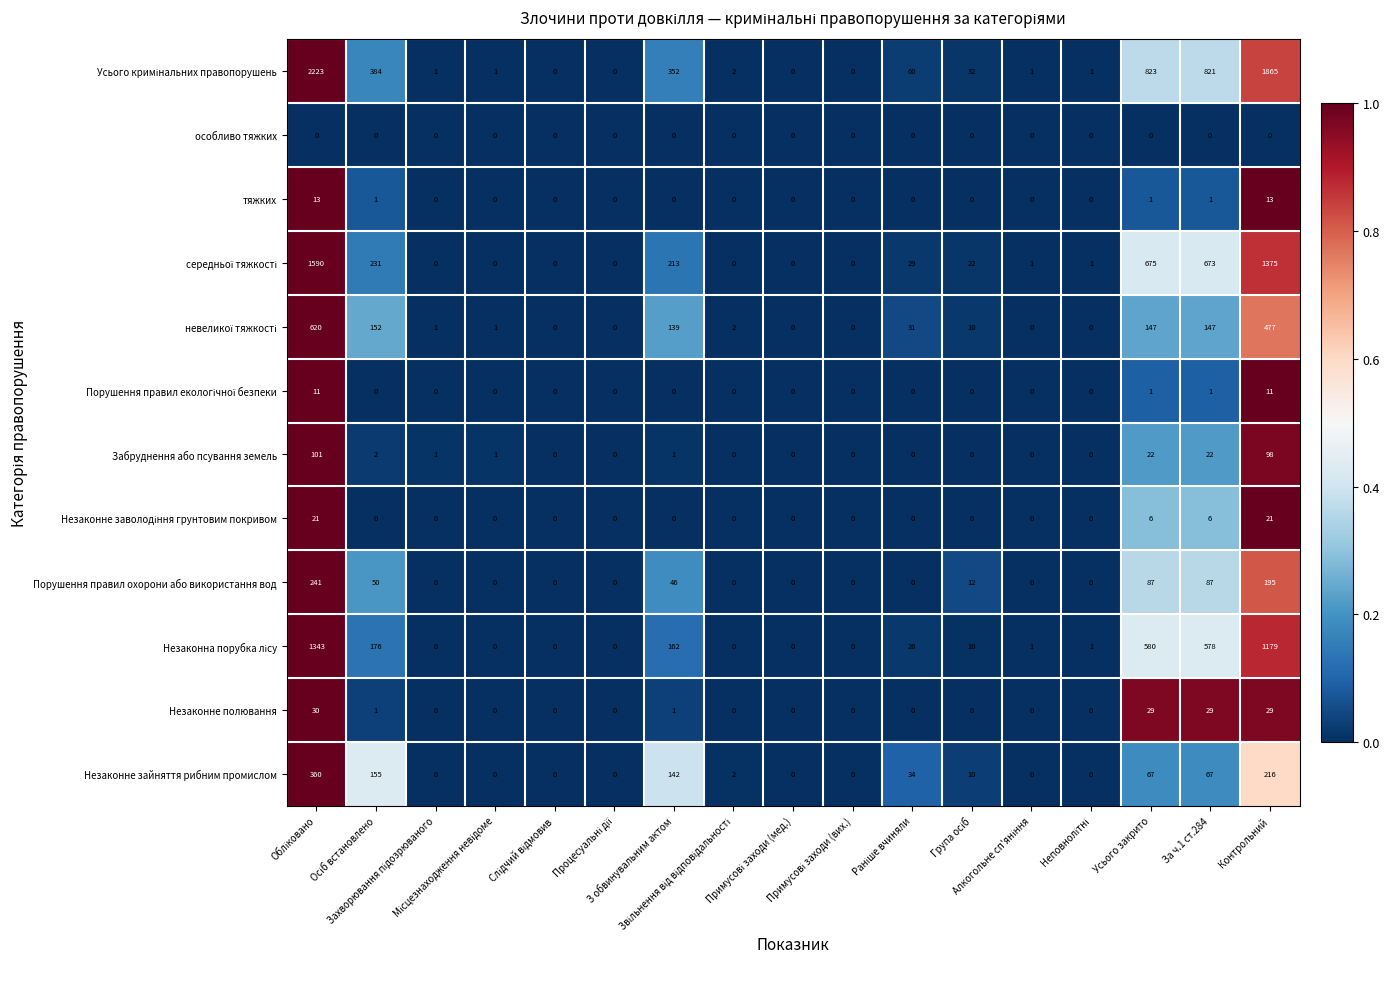

What is the difference between the maximum and minimum values in the Незаконне зайняття рибним промислом series?

360